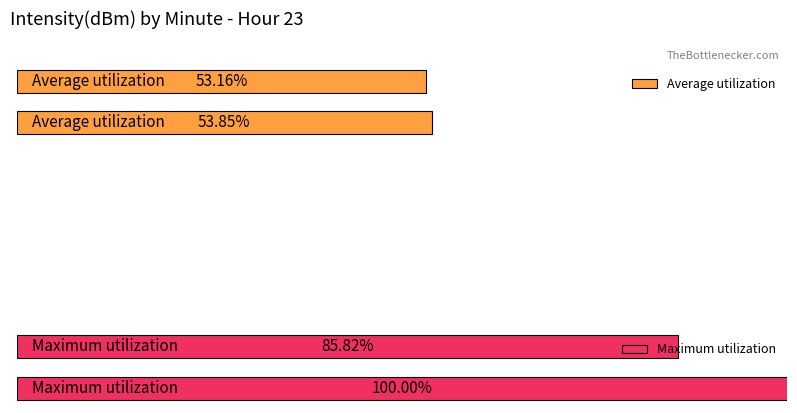

Are the bars horizontal?

Yes